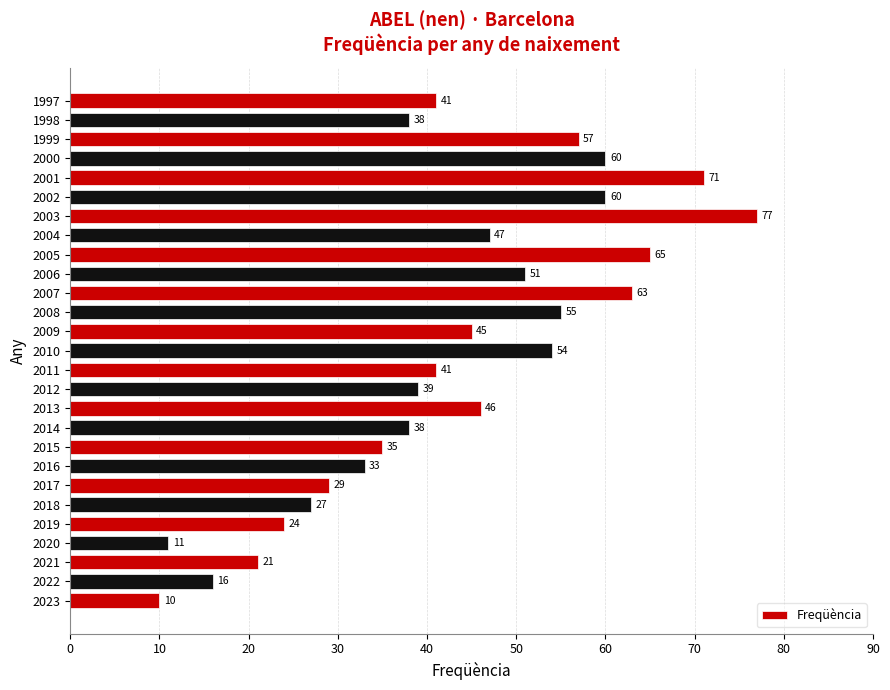

Reading top to bottom, extract all data points from this chart.

41	38	57	60	71	60	77	47	65	51	63	55	45	54	41	39	46	38	35	33	29	27	24	11	21	16	10